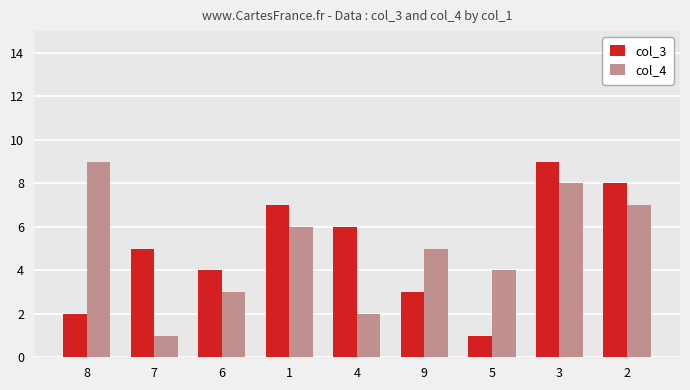

Rank the series at 3 from highest to lowest value.

col_3, col_4